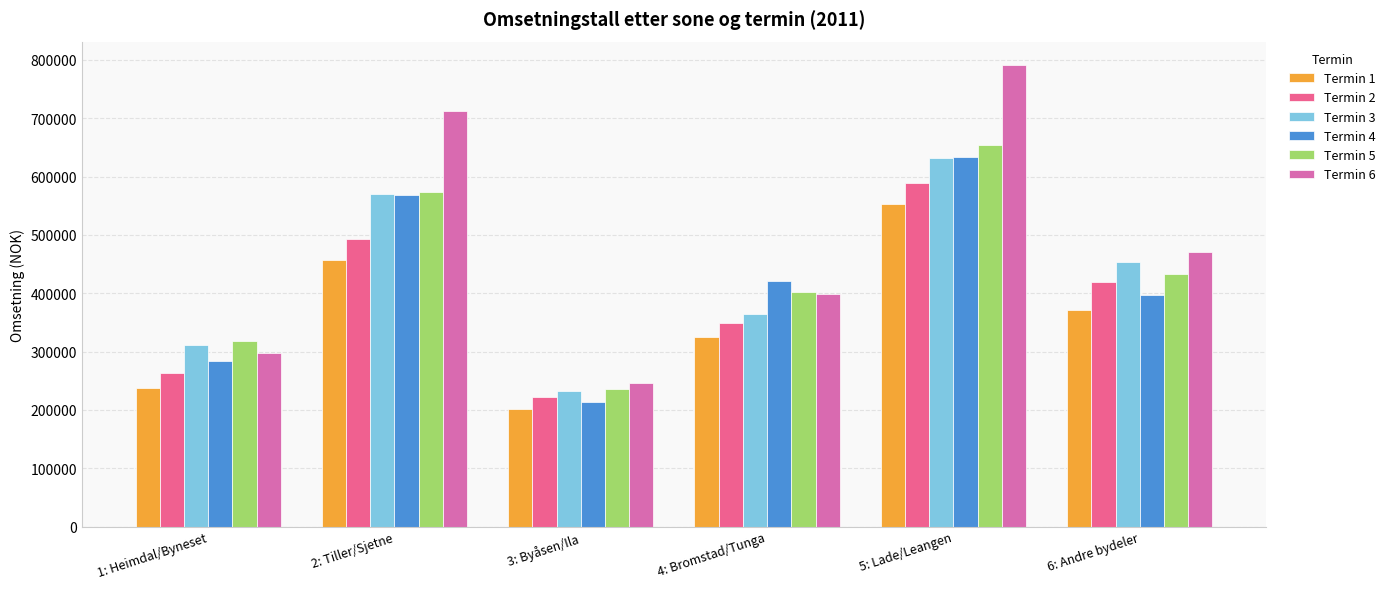

Rank the categories by Termin 1 value from lowest to highest.

3: Byåsen/Ila, 1: Heimdal/Byneset, 4: Bromstad/Tunga, 6: Andre bydeler, 2: Tiller/Sjetne, 5: Lade/Leangen